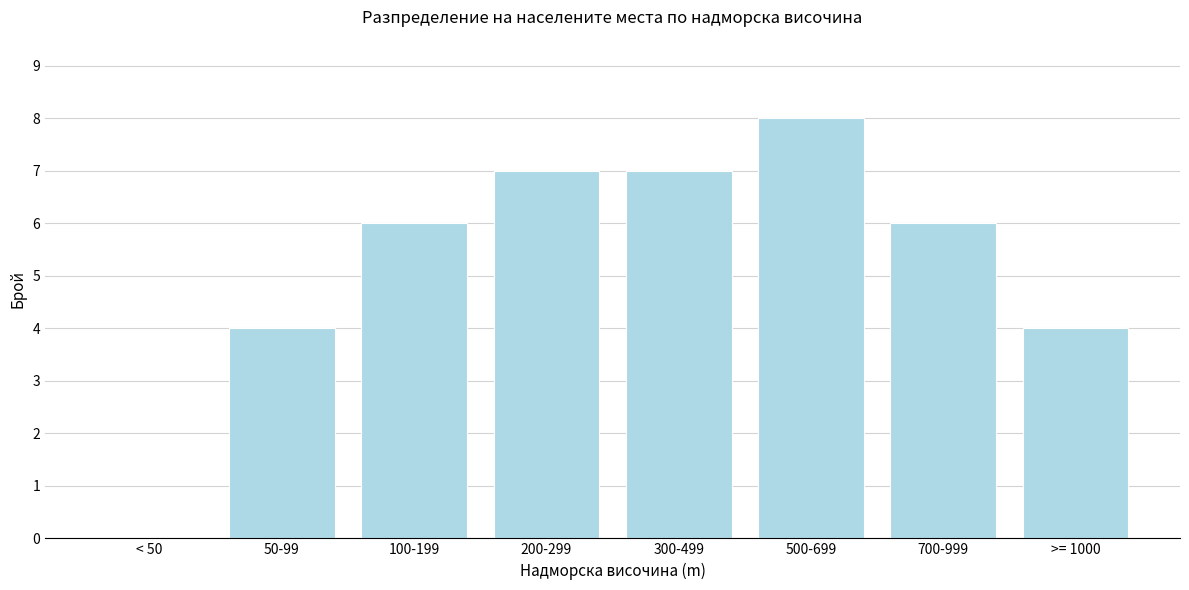

Reading right to left, list all the values displayed in this chart.

>= 1000=4	700-999=6	500-699=8	300-499=7	200-299=7	100-199=6	50-99=4	< 50=0